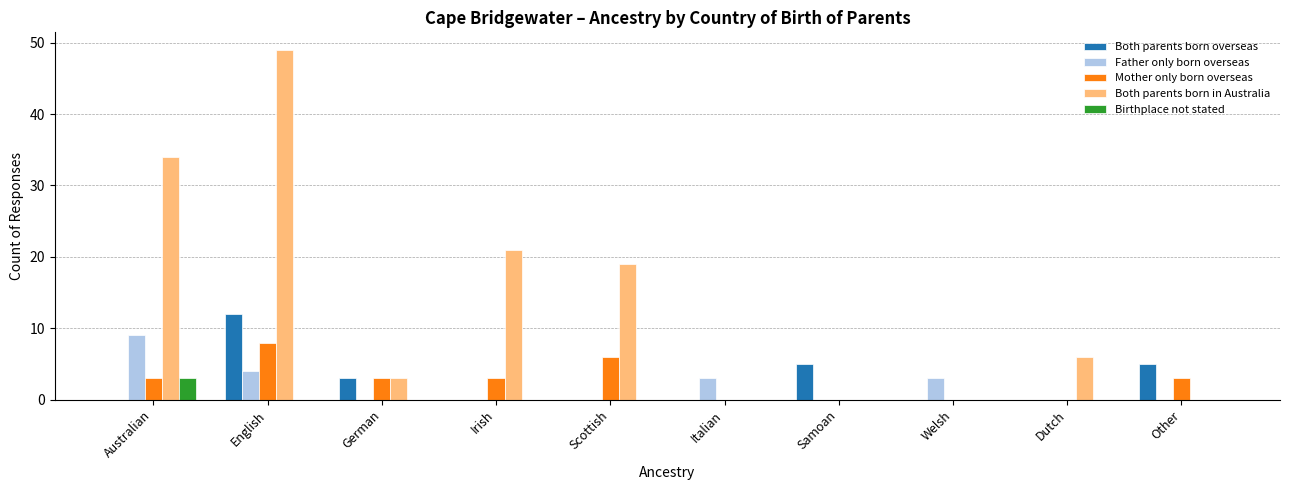

Which series changed the most between English and Welsh?

Both parents born in Australia